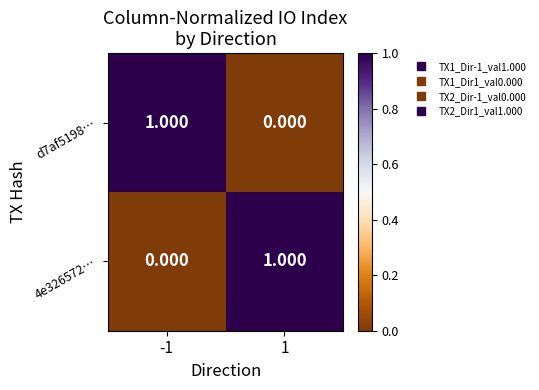

Is the value of 4e326572… at -1 greater than the value of d7af5198… at -1?

No